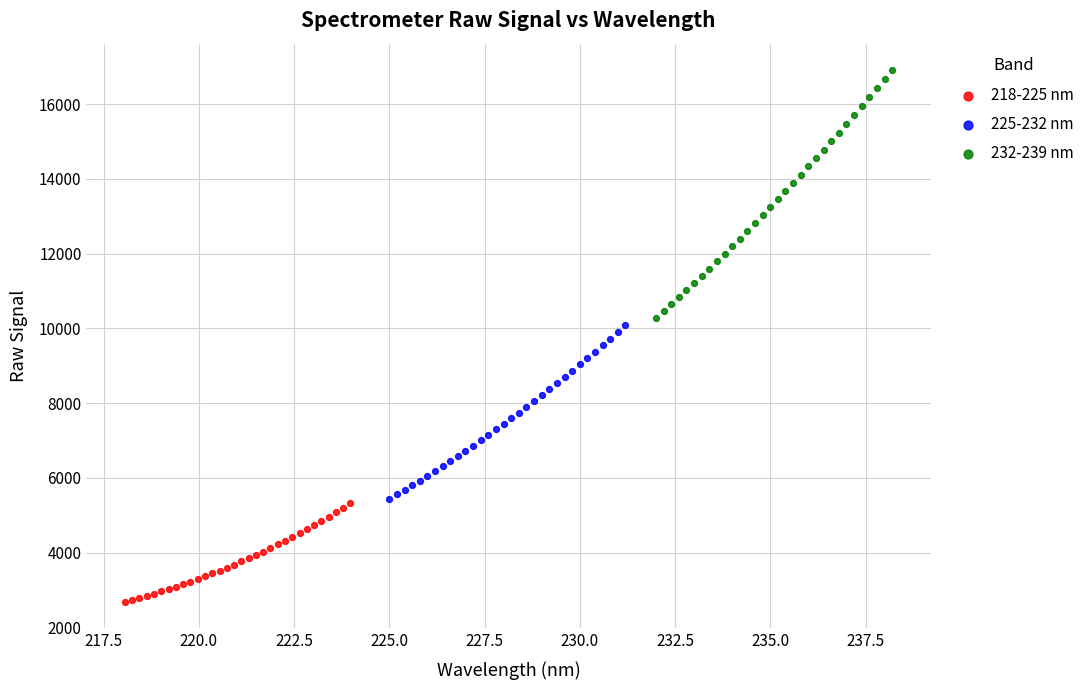

Which series has the largest Y range (max minus min)?

232-239 nm